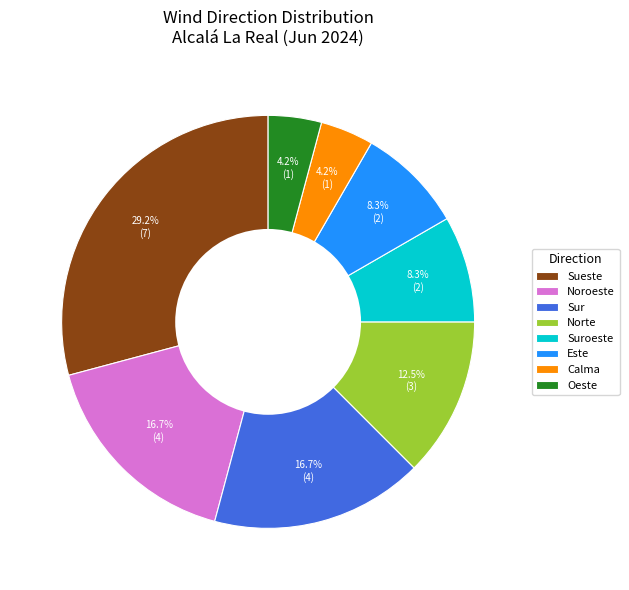

Approximately how many times larger is the value at Este compared to Calma?

2.0